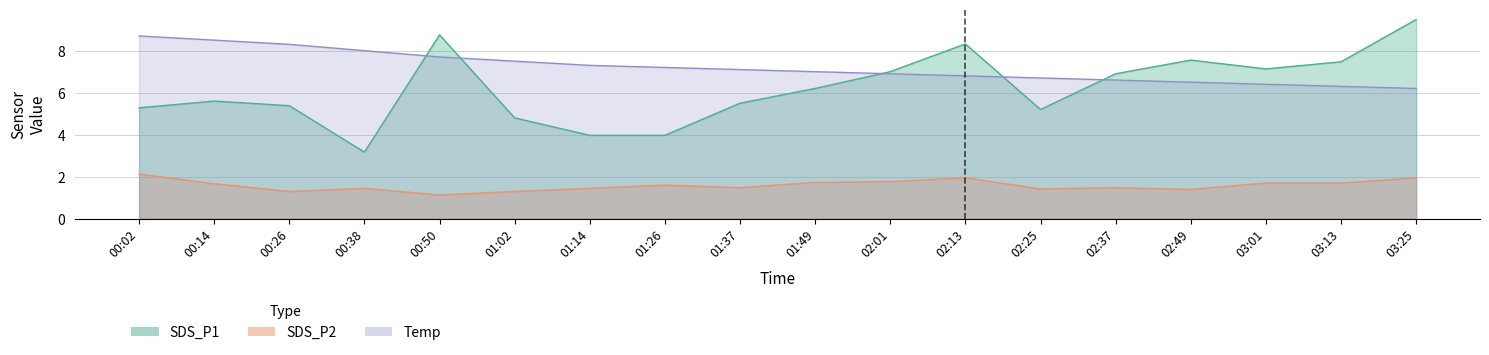

List the labels in order of SDS_P1 value, smallest first.

00:38, 01:14, 01:26, 01:02, 02:25, 00:02, 00:26, 01:37, 00:14, 01:49, 02:37, 02:01, 03:01, 03:13, 02:49, 02:13, 00:50, 03:25